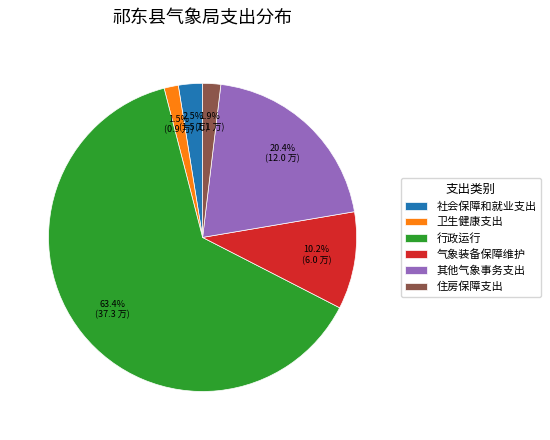

To the nearest percent, what is the difference between the 社会保障和就业支出 and 卫生健康支出 slice percentages?

1%